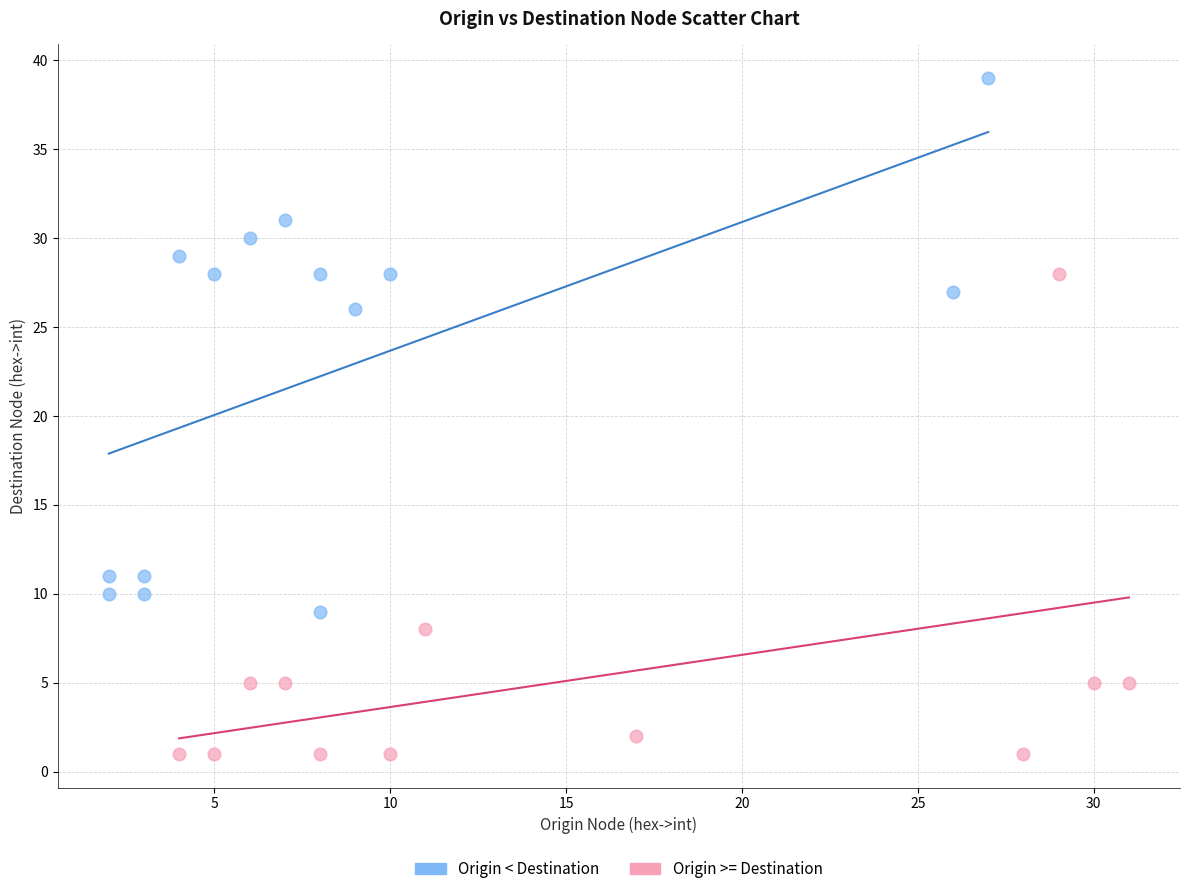

Which series reaches the maximum Y coordinate?

Origin < Destination